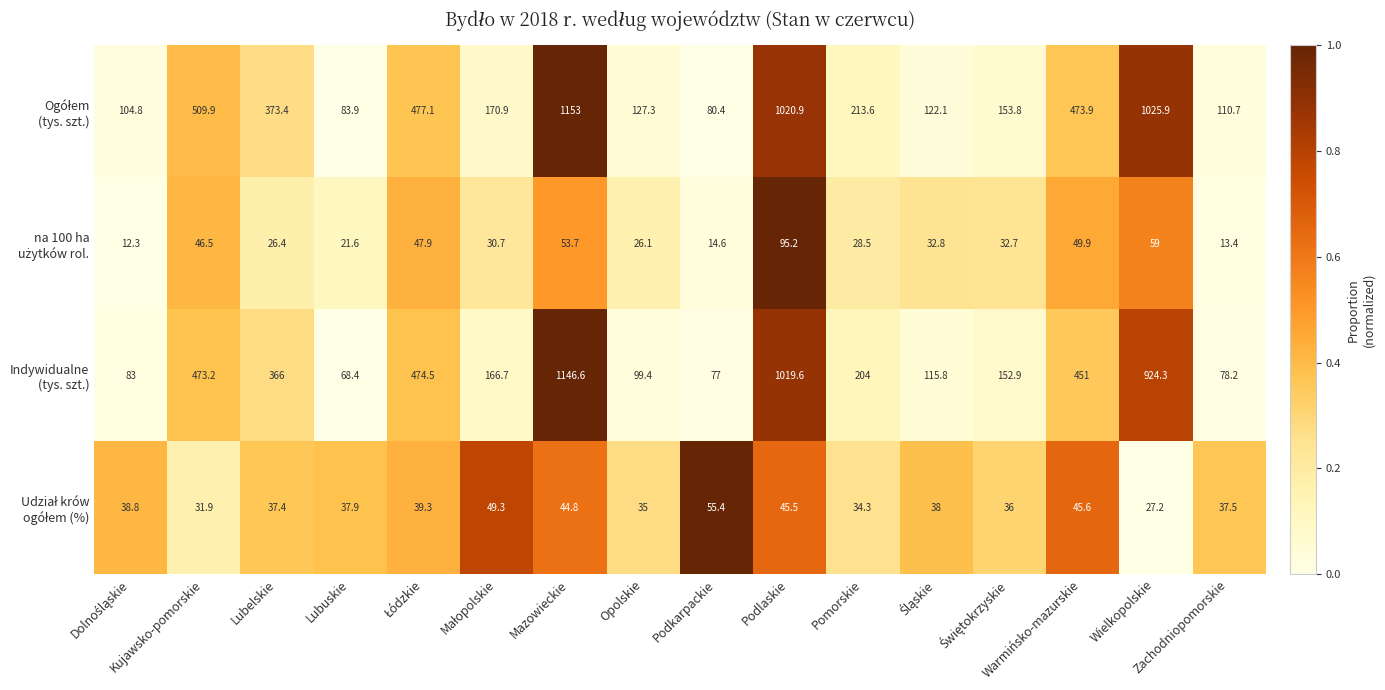

At how many categories does at least one series exceed 156?

9